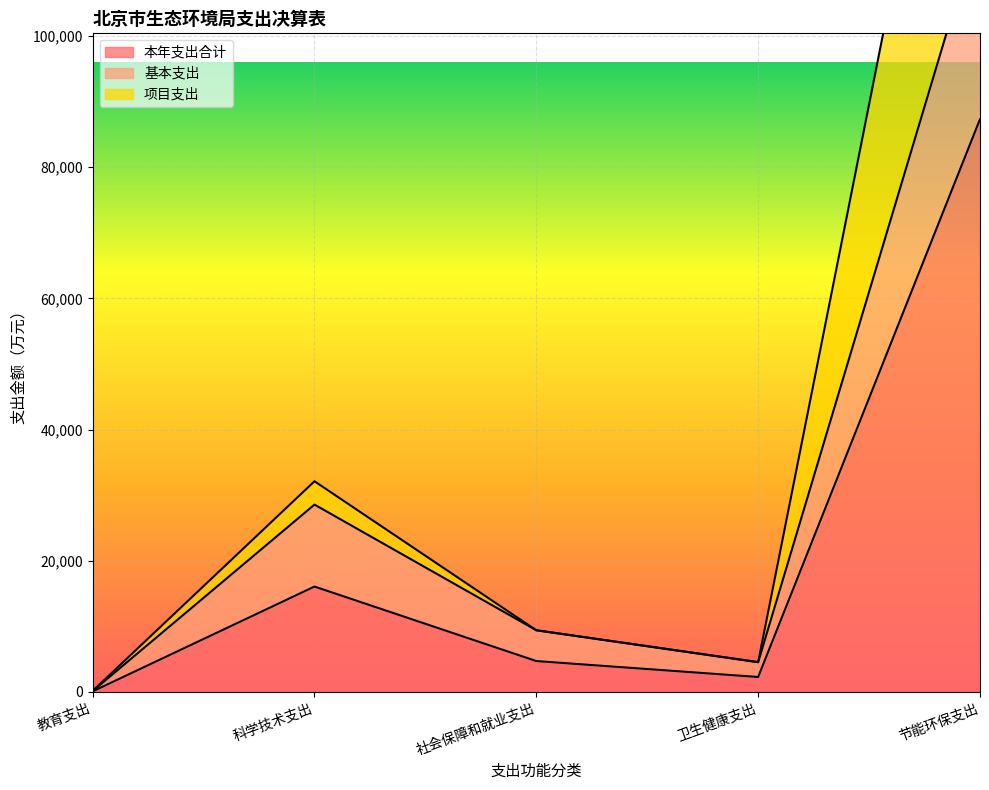

What is the sum of all 基本支出 values?

160074.0